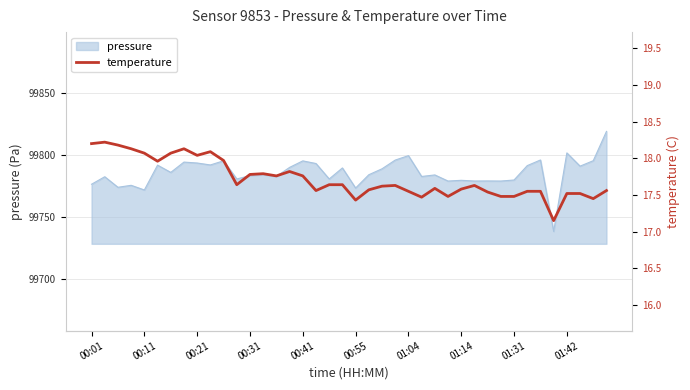

What is the greatest value displayed?

18.2